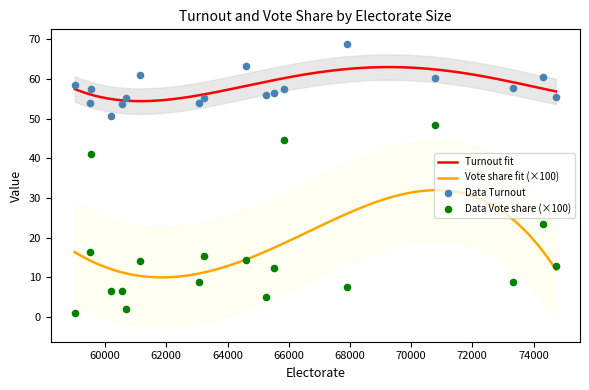

What is the minimum value for Vote share fit (×100)?

10.0